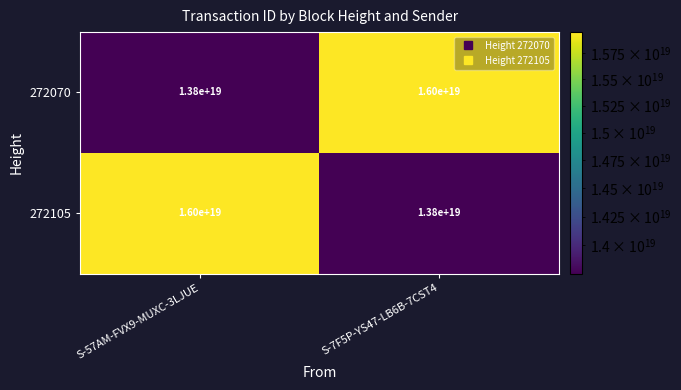

How many distinct data groups are displayed?

2